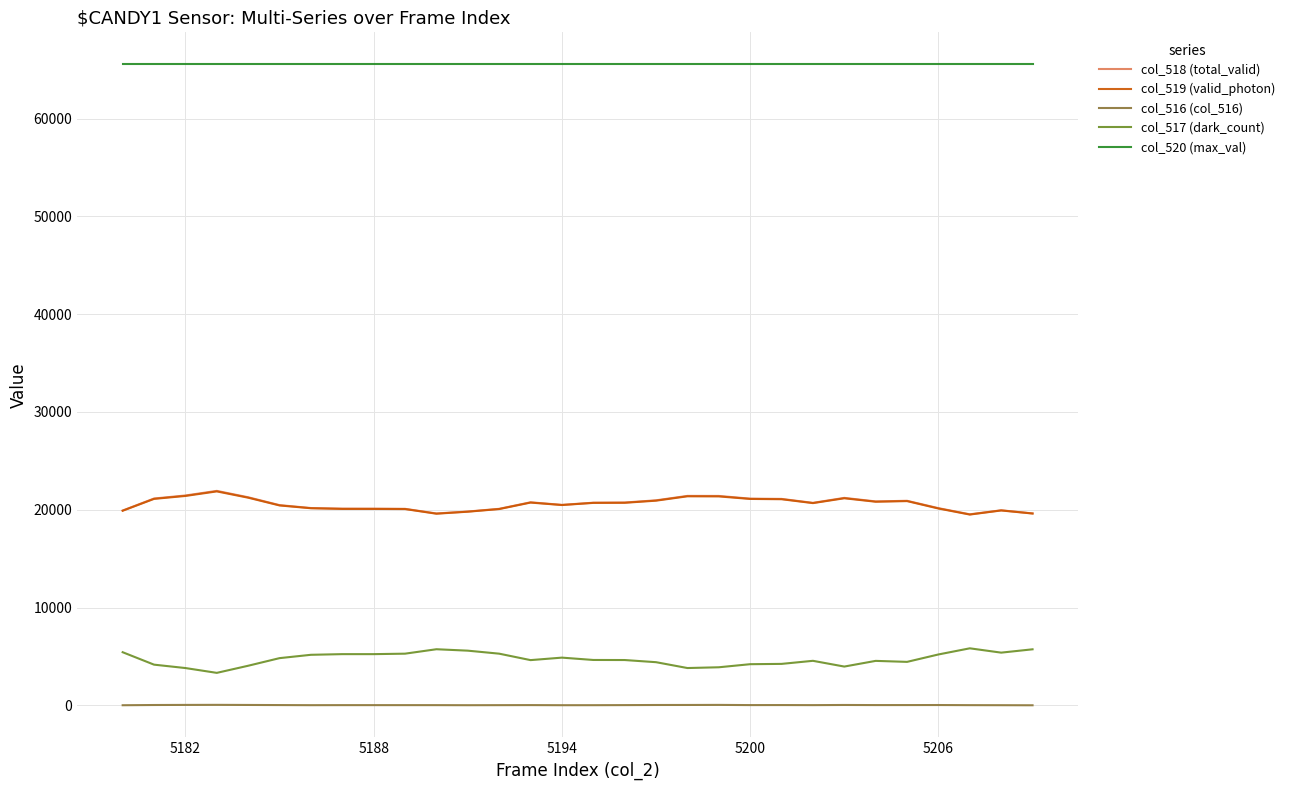

What is the minimum value for col_517 (dark_count)?

3324